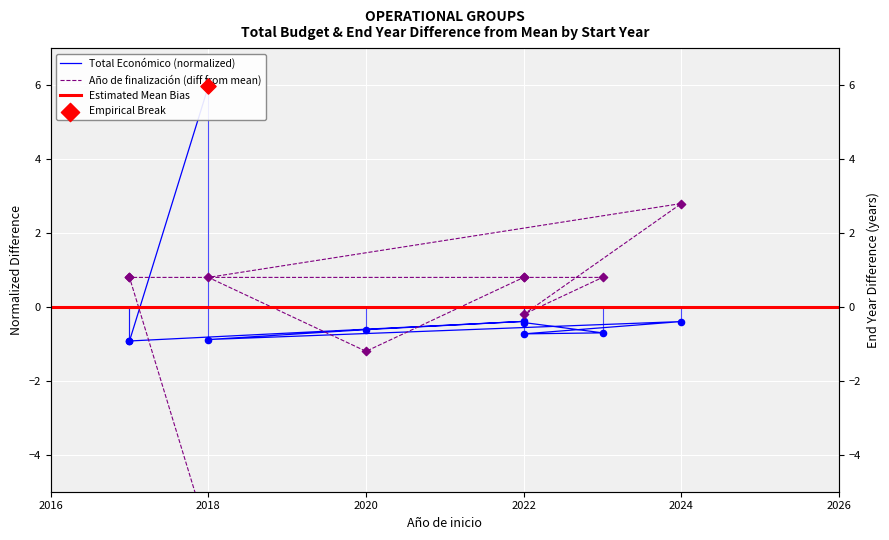

Is the value of Total económico at 2024 greater than the value of Año de finalización at 2022?

No